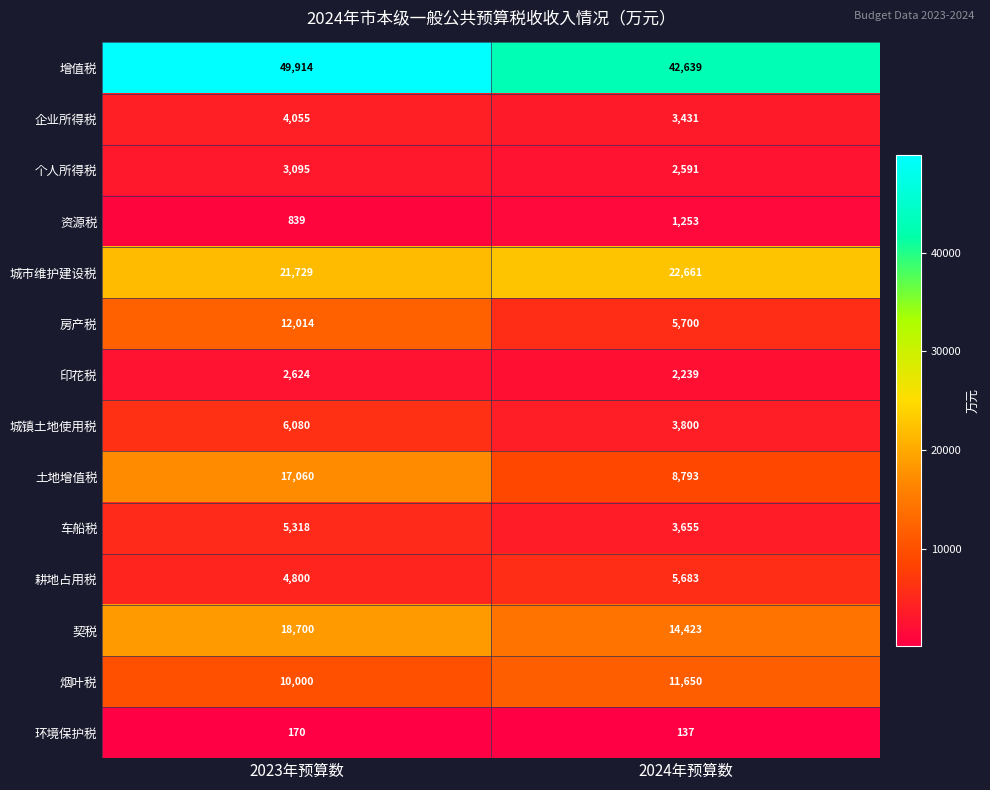

True or false: 城市维护建设税 has a value of 12139 at 2023年预算数.

False